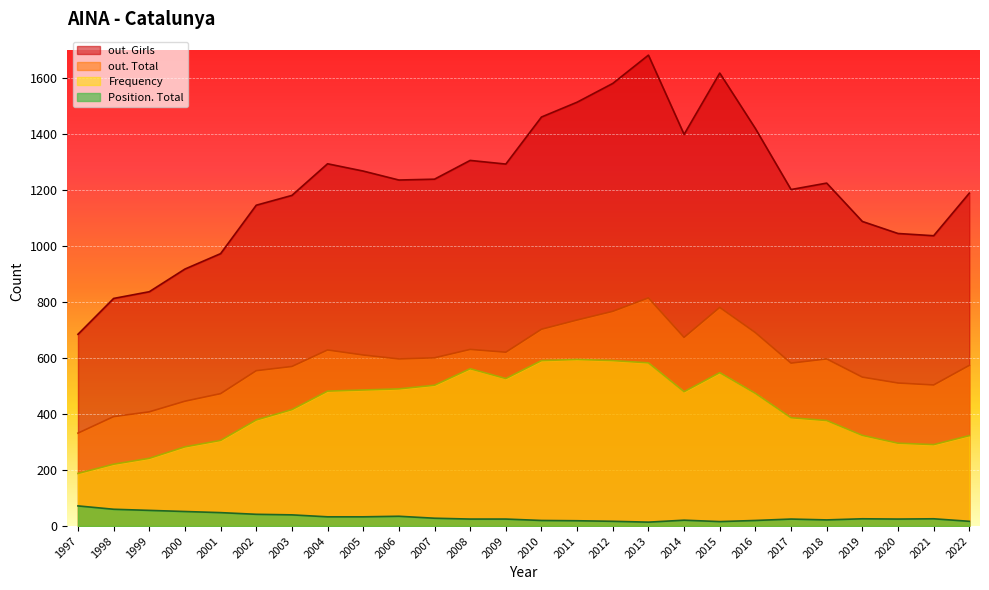

Is the value of Position. Total at 2011 greater than the value of Frequency at 2004?

No